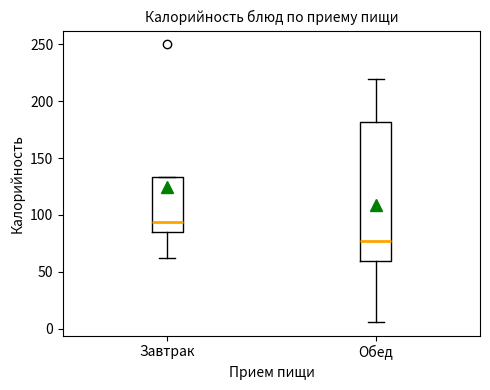

Reading left to right, transcribe this box plot: for each box, give where its median line is, the range the box spans, and where its two whiskers end, as read against the y-axis. The values are not printed on the chart, so give them approximately, as read against the axis.

Завтрак: median 95, box 85 to 135, whiskers 60 to 135
Обед: median 75, box 60 to 180, whiskers 5 to 220